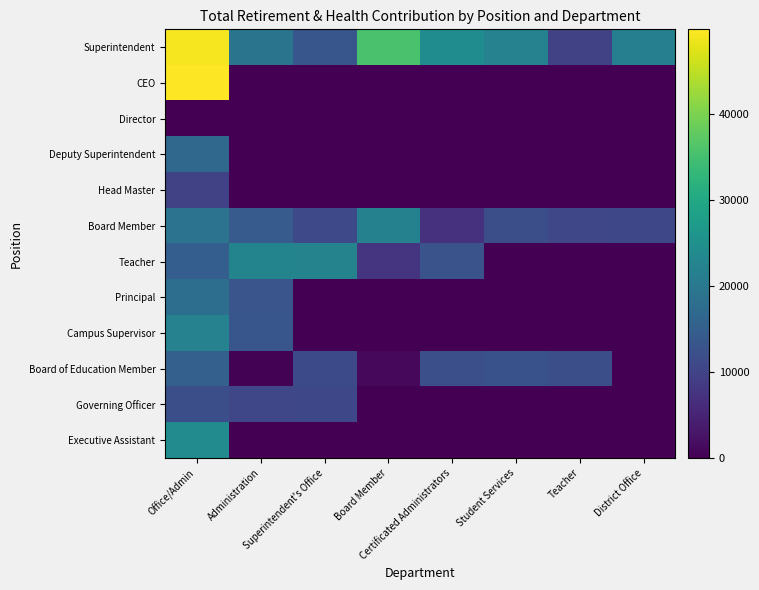

What is the spread (max minus min) of values at Certificated Administrators?

24248